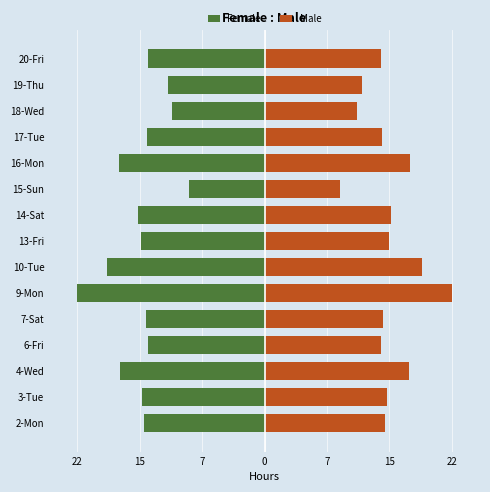

Are the bars horizontal?

Yes